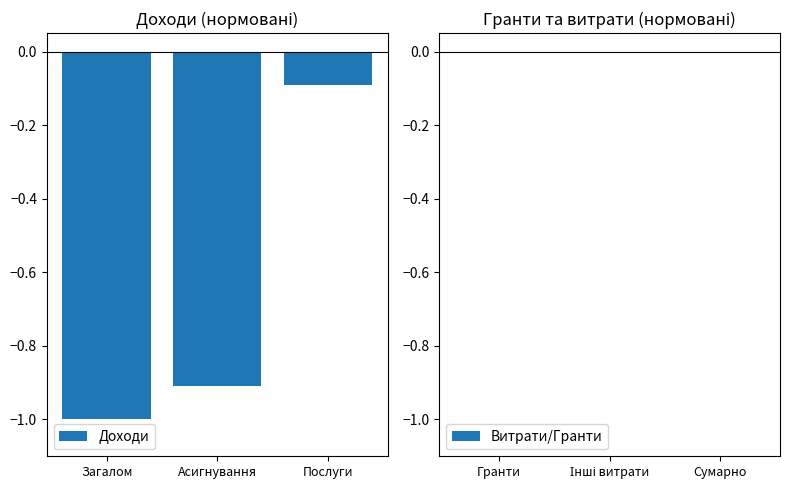

What are all the series names shown in the legend?

Доходи, Витрати/Гранти